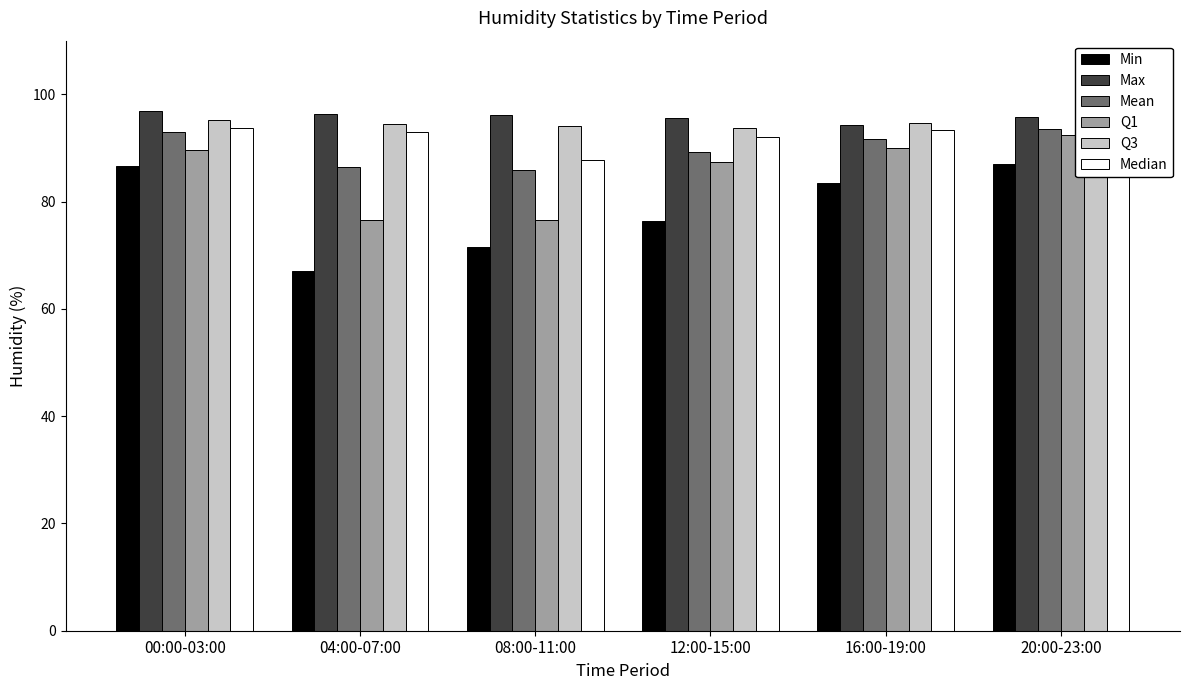

Where does the Median series first go above 93?

00:00-03:00